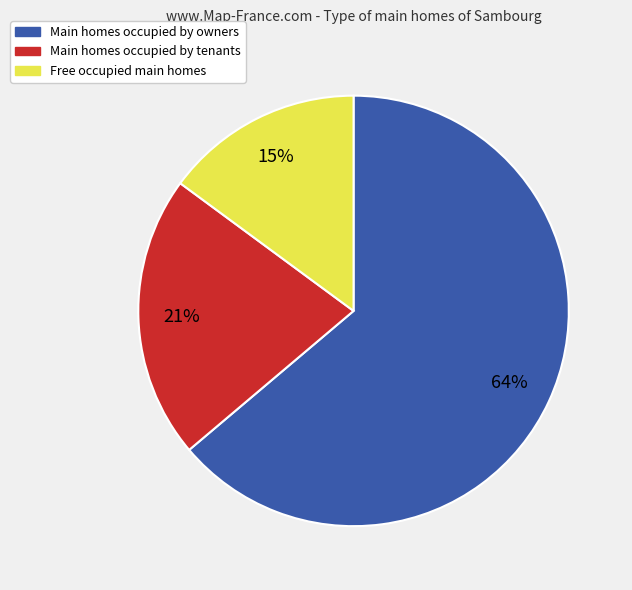

Is there a majority slice in this chart?

Yes